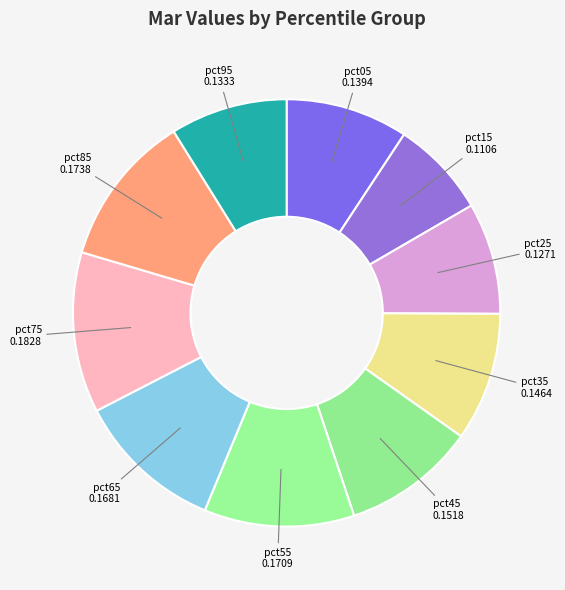

How many slices are in this pie chart?

10